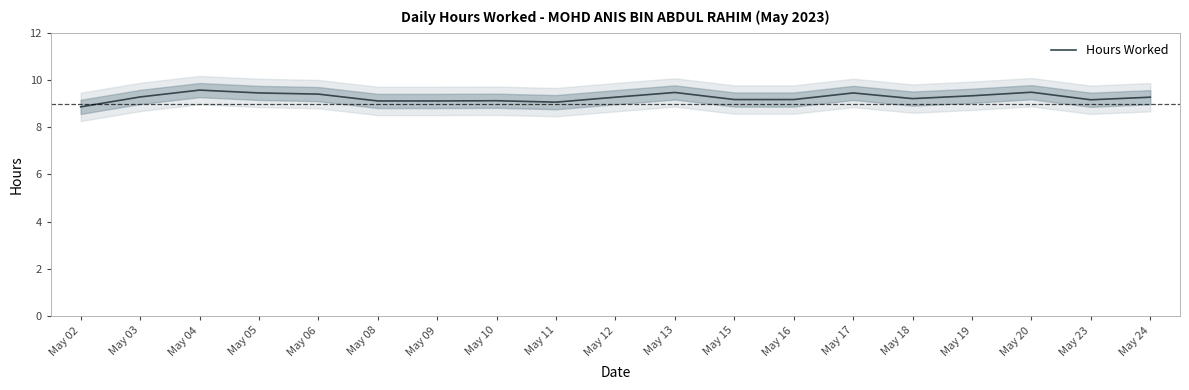

The value at May 12 is 4.4. True or false?

False